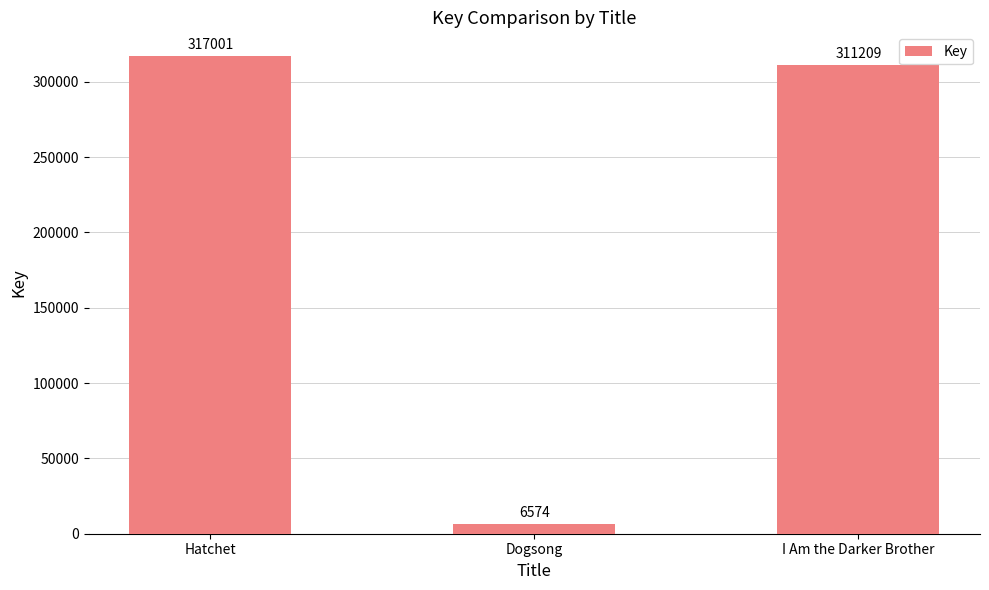

What is the greatest value displayed?

317001